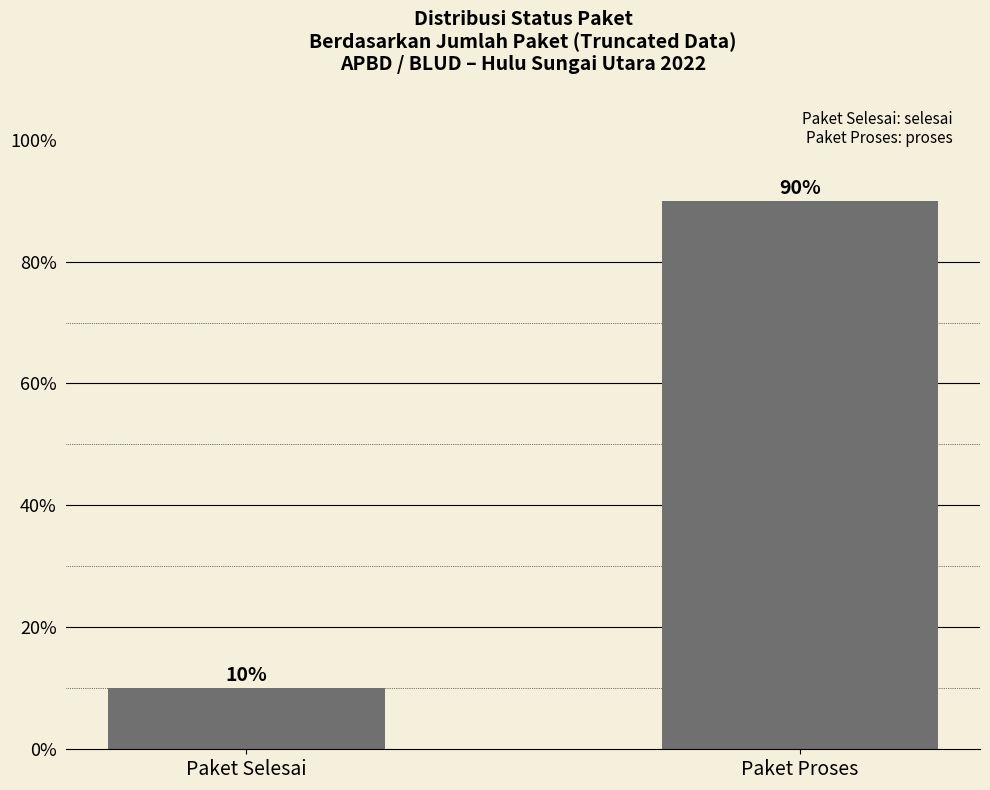

List the labels in order of value, smallest first.

Paket Selesai, Paket Proses